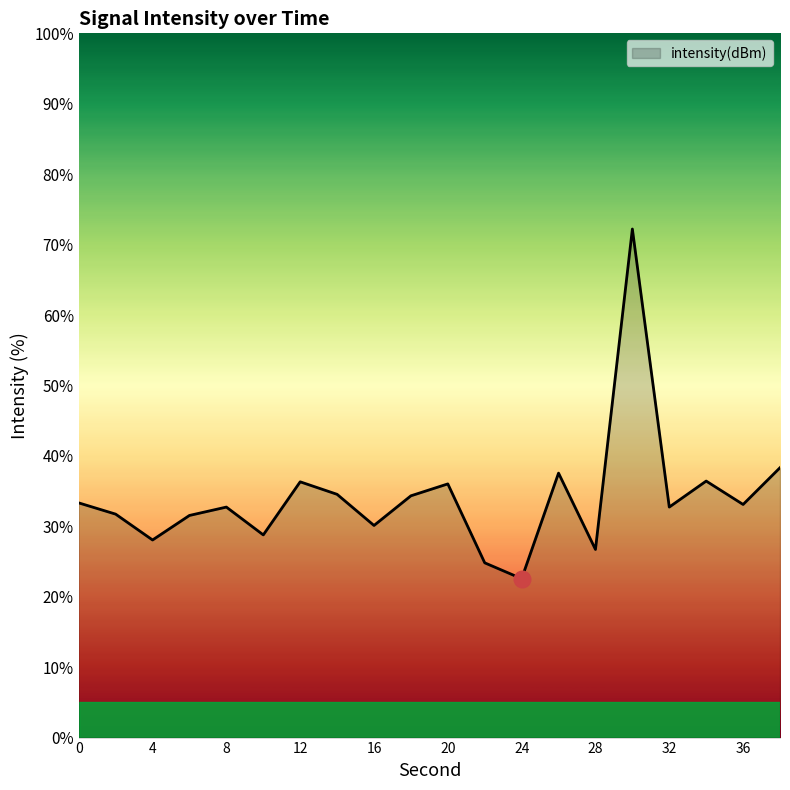

What is the difference between the maximum and minimum values?

49.6